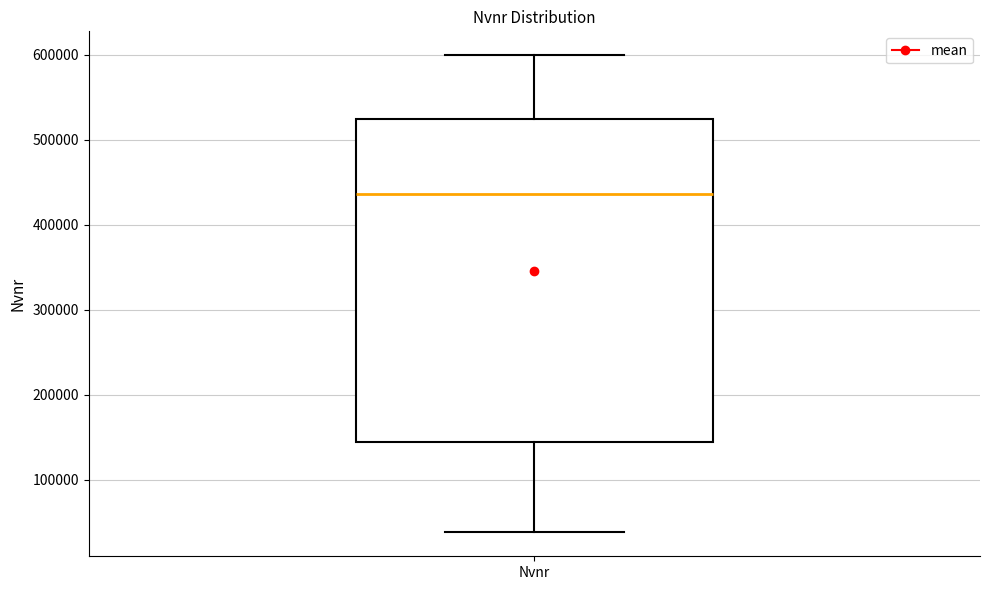

Transcribe this box plot: give where the median line is, the range the box spans, and where the two whiskers end, as read against the y-axis. The values are not printed on the chart, so give them approximately, as read against the axis.

median 440000, box 140000 to 520000, whiskers 40000 to 600000